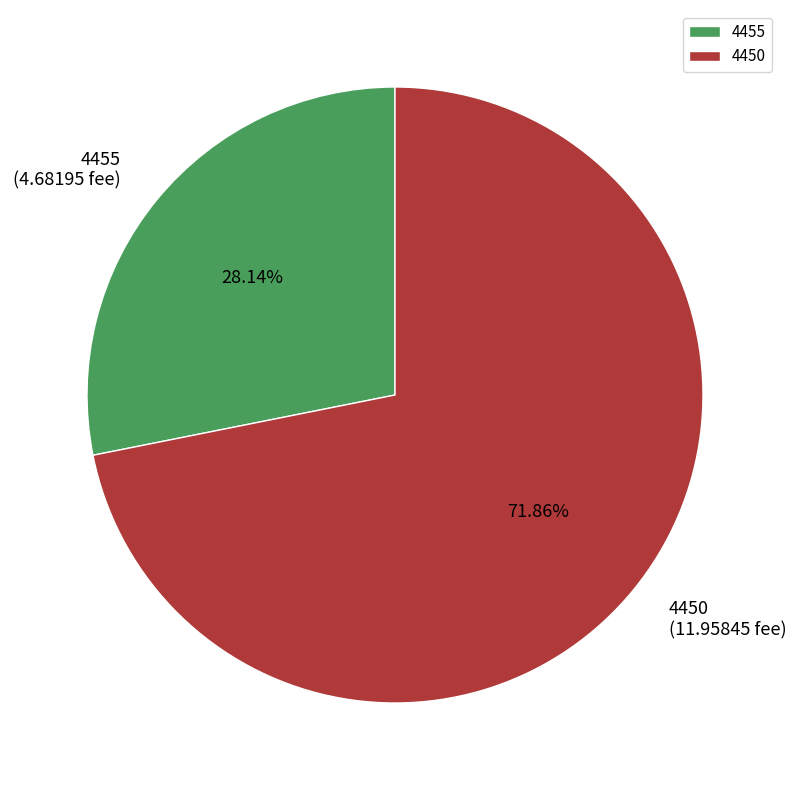

Is it true that 4450 is 86% of the pie?

False